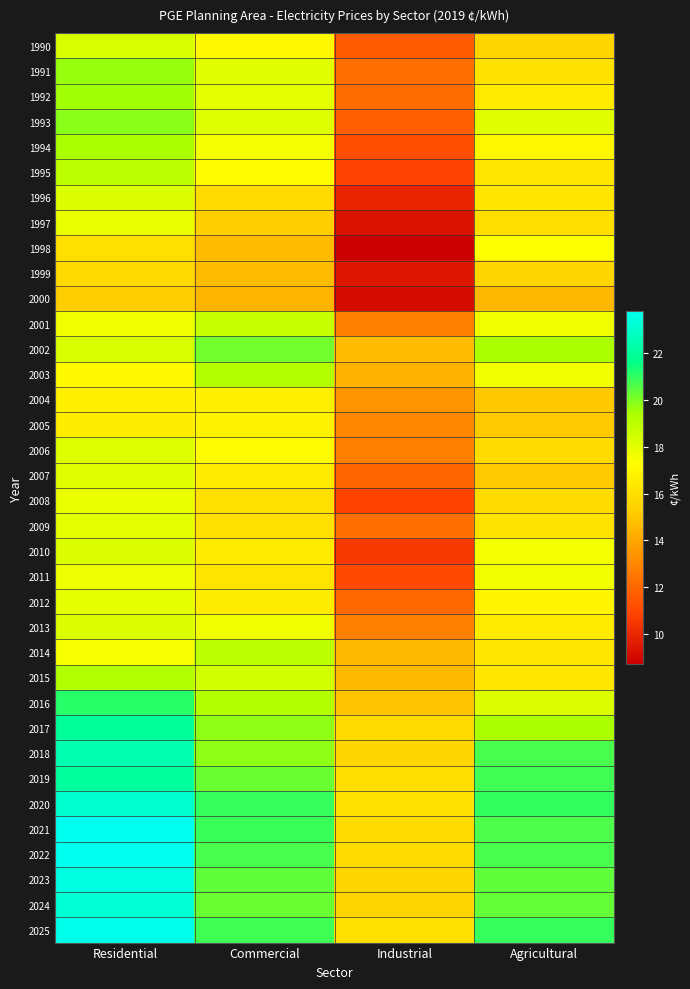

Reading left to right, extract all data points from this chart.

1990: Residential=18.3	Commercial=17.1	Industrial=11.6	Agricultural=15.6
1991: Residential=19.7	Commercial=18.0	Industrial=12.2	Agricultural=16.1
1992: Residential=19.6	Commercial=18.0	Industrial=12.2	Agricultural=16.5
1993: Residential=19.9	Commercial=18.2	Industrial=11.7	Agricultural=18.0
1994: Residential=19.5	Commercial=17.6	Industrial=11.2	Agricultural=17.0
1995: Residential=19.0	Commercial=17.2	Industrial=10.8	Agricultural=16.3
1996: Residential=18.2	Commercial=15.8	Industrial=9.9	Agricultural=16.3
1997: Residential=17.8	Commercial=15.4	Industrial=9.3	Agricultural=16.0
1998: Residential=16.0	Commercial=14.7	Industrial=8.7	Agricultural=17.4
1999: Residential=15.7	Commercial=14.7	Industrial=9.4	Agricultural=15.6
2000: Residential=15.3	Commercial=14.5	Industrial=9.1	Agricultural=14.5
2001: Residential=17.7	Commercial=18.7	Industrial=12.8	Agricultural=17.7
2002: Residential=18.3	Commercial=20.1	Industrial=14.7	Agricultural=19.4
2003: Residential=17.1	Commercial=19.2	Industrial=14.4	Agricultural=17.7
2004: Residential=16.7	Commercial=16.7	Industrial=13.4	Agricultural=15.1
2005: Residential=16.6	Commercial=16.8	Industrial=13.0	Agricultural=15.1
2006: Residential=18.2	Commercial=17.1	Industrial=12.8	Agricultural=15.8
2007: Residential=18.1	Commercial=16.5	Industrial=12.0	Agricultural=15.1
2008: Residential=17.9	Commercial=16.0	Industrial=10.9	Agricultural=15.8
2009: Residential=18.0	Commercial=16.0	Industrial=12.3	Agricultural=16.1
2010: Residential=18.2	Commercial=16.4	Industrial=10.6	Agricultural=17.6
2011: Residential=17.7	Commercial=16.2	Industrial=11.1	Agricultural=17.6
2012: Residential=17.9	Commercial=16.6	Industrial=12.1	Agricultural=16.9
2013: Residential=18.2	Commercial=17.7	Industrial=12.8	Agricultural=16.5
2014: Residential=17.5	Commercial=19.0	Industrial=14.6	Agricultural=16.3
2015: Residential=19.3	Commercial=18.5	Industrial=14.6	Agricultural=16.3
2016: Residential=21.1	Commercial=19.2	Industrial=14.9	Agricultural=18.2
2017: Residential=22.0	Commercial=19.8	Industrial=15.8	Agricultural=19.5
2018: Residential=22.4	Commercial=19.8	Industrial=15.6	Agricultural=20.7
2019: Residential=22.1	Commercial=20.3	Industrial=16.0	Agricultural=20.8
2020: Residential=23.1	Commercial=20.9	Industrial=16.1	Agricultural=21.0
2021: Residential=23.7	Commercial=20.9	Industrial=15.8	Agricultural=20.7
2022: Residential=23.8	Commercial=20.7	Industrial=15.9	Agricultural=20.7
2023: Residential=23.5	Commercial=20.4	Industrial=15.6	Agricultural=20.4
2024: Residential=23.2	Commercial=20.3	Industrial=15.6	Agricultural=20.3
2025: Residential=23.7	Commercial=20.8	Industrial=16.0	Agricultural=20.9